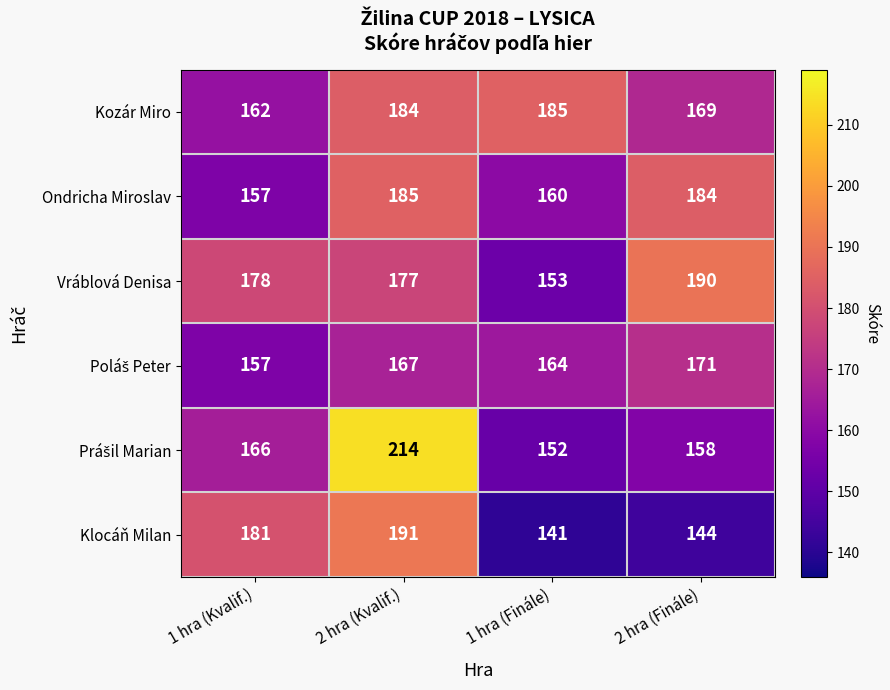

Which series changed the most between 1 hra (Finále) and 2 hra (Finále)?

Vráblová Denisa